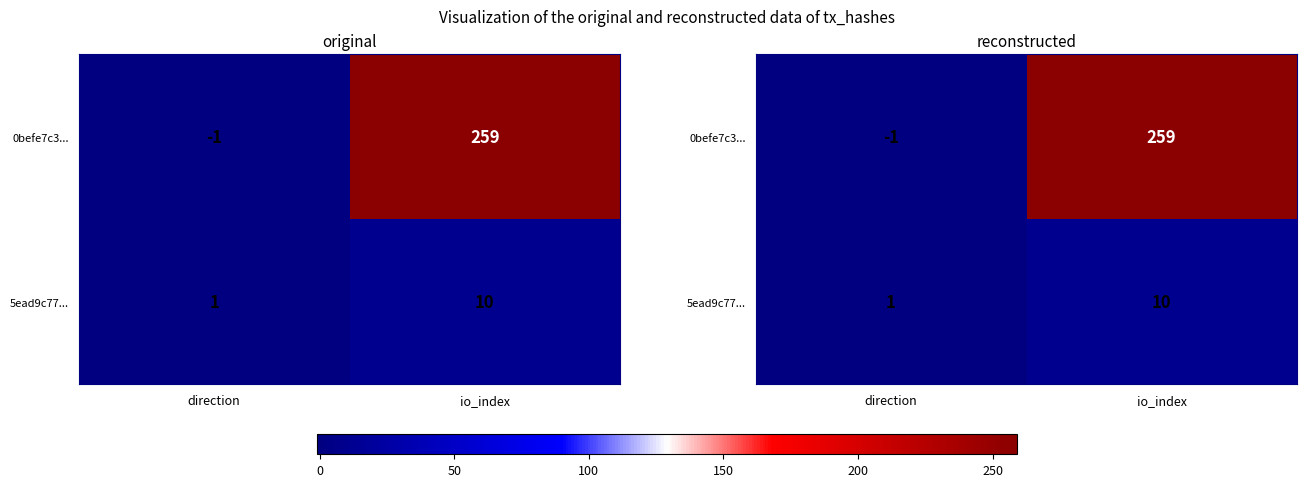

At which label does 5ead9c77... reach its peak?

io_index